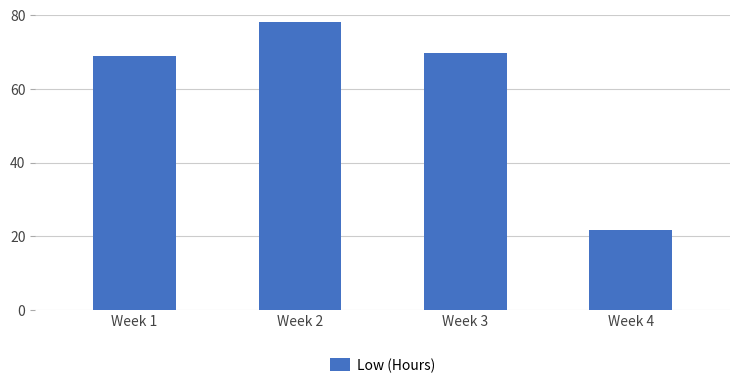

True or false: the data shows 21.6 at Week 4.

True